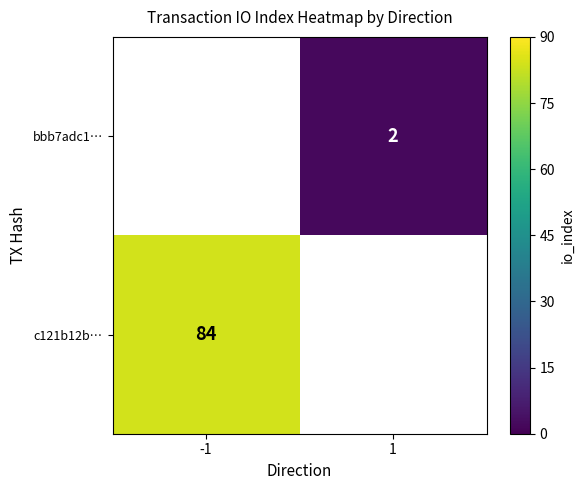

Is the value of c121b12b… at -1 greater than the value of bbb7adc1… at 1?

Yes